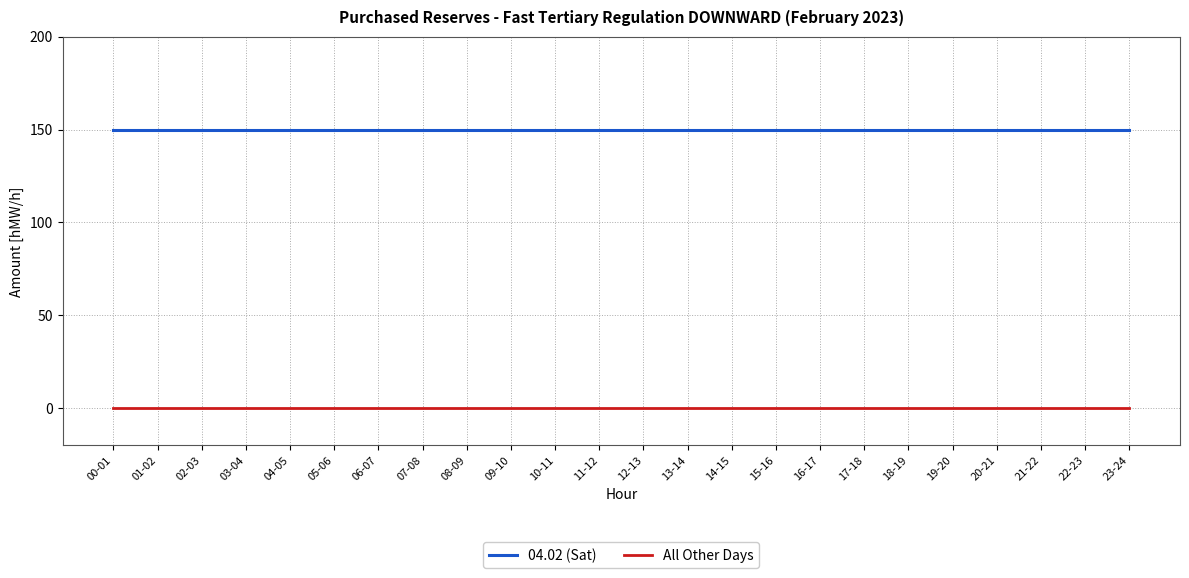

True or false: All Other Days and 04.02 (Sat) cross at least once.

False